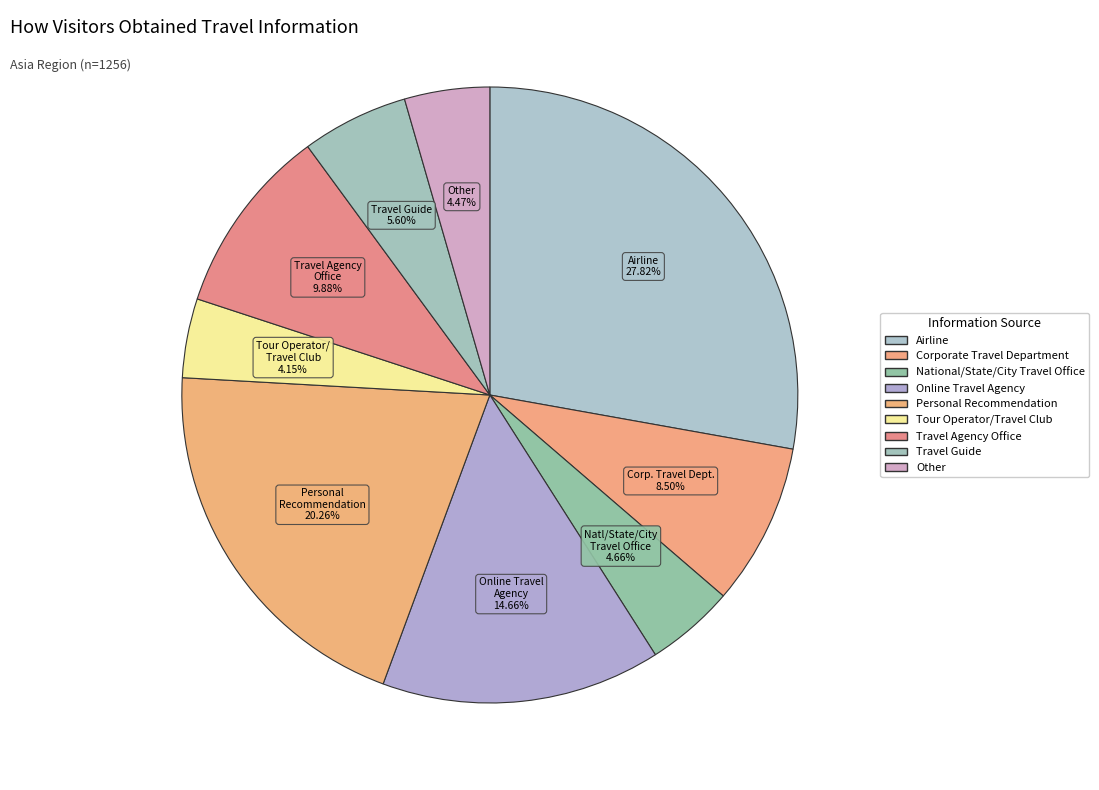

True or false: Personal Recommendation accounts for 35% of the total.

False